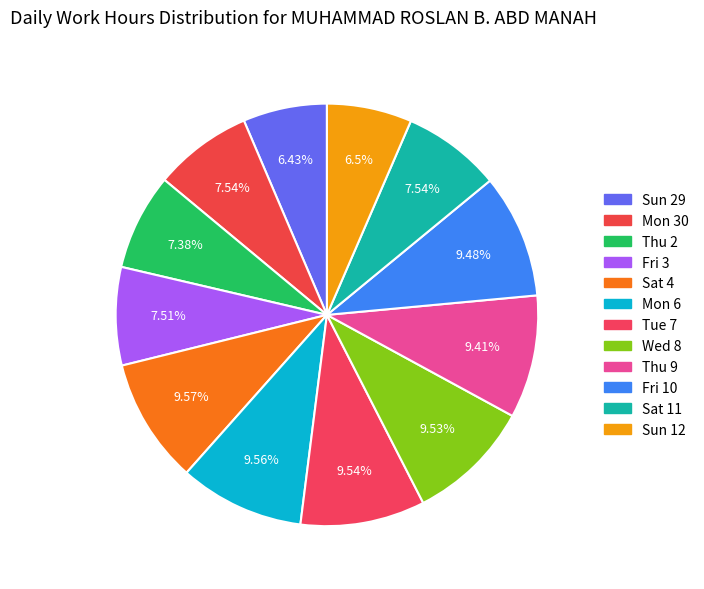

Rank the categories by value from highest to lowest.

Sat 4, Mon 6, Tue 7, Wed 8, Fri 10, Thu 9, Mon 30, Sat 11, Fri 3, Thu 2, Sun 12, Sun 29